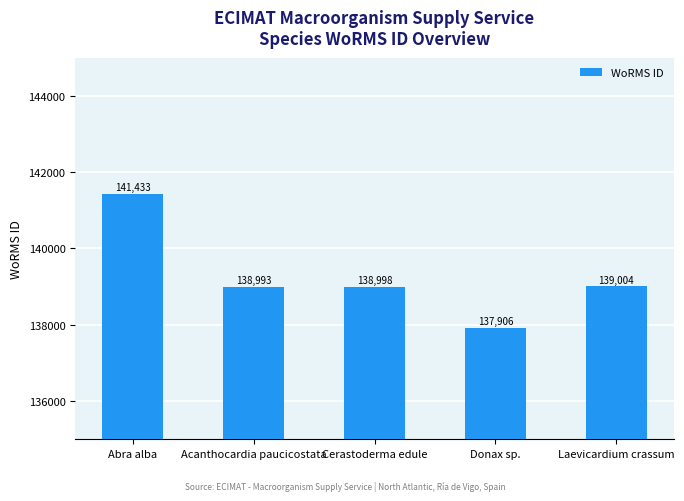

What is the ratio of the value at Cerastoderma edule to the value at Donax sp.?

1.0